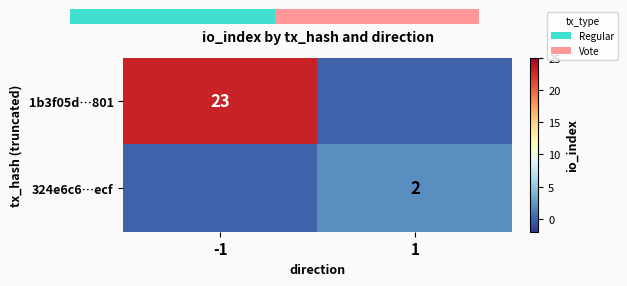

At which label does 1b3f05d…801 reach its minimum?

1